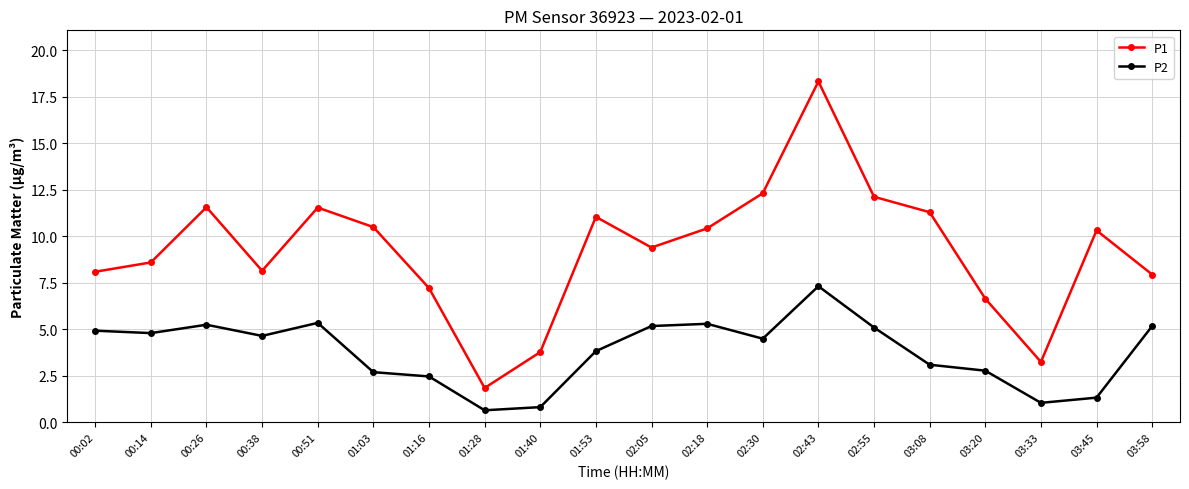

At which label does P2 reach its minimum?

01:28